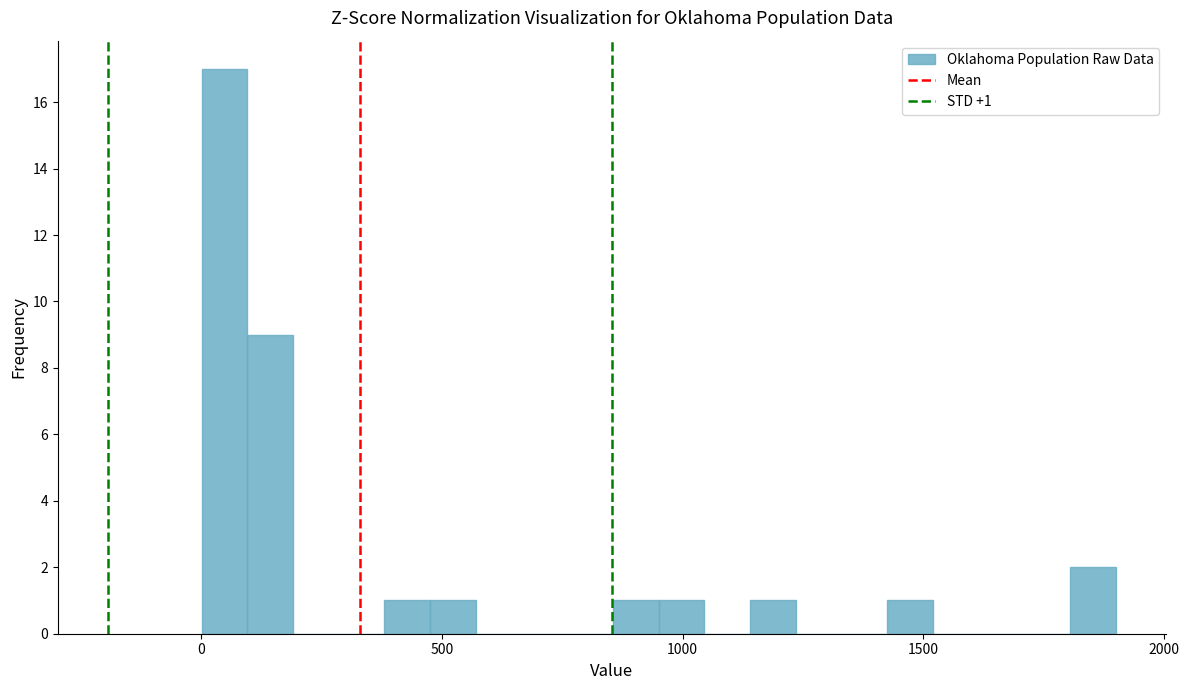

Around what value on the x-axis is the tallest bar? Give the approximate position of its centre, as read against the axis.

50